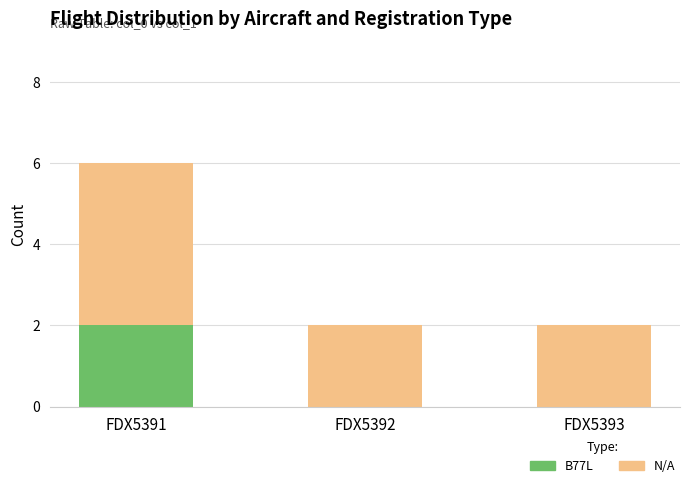

Reading right to left, what are the values for B77L?

FDX5393=0	FDX5392=0	FDX5391=2